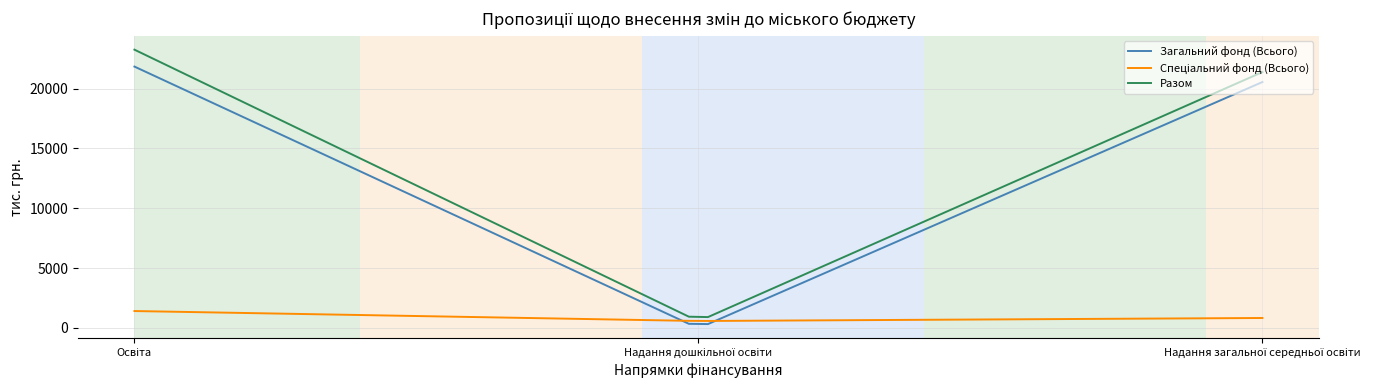

True or false: Загальний фонд (Всього) and Разом intersect in this chart.

False